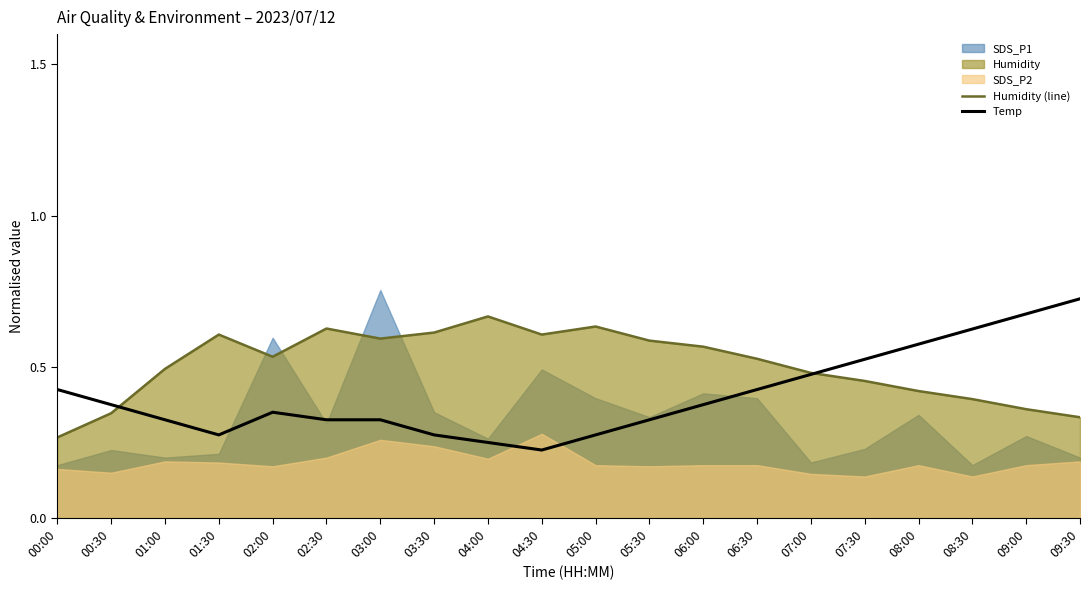

What is the sum of the Humidity (line) values at 06:30 and 05:30?

1.1